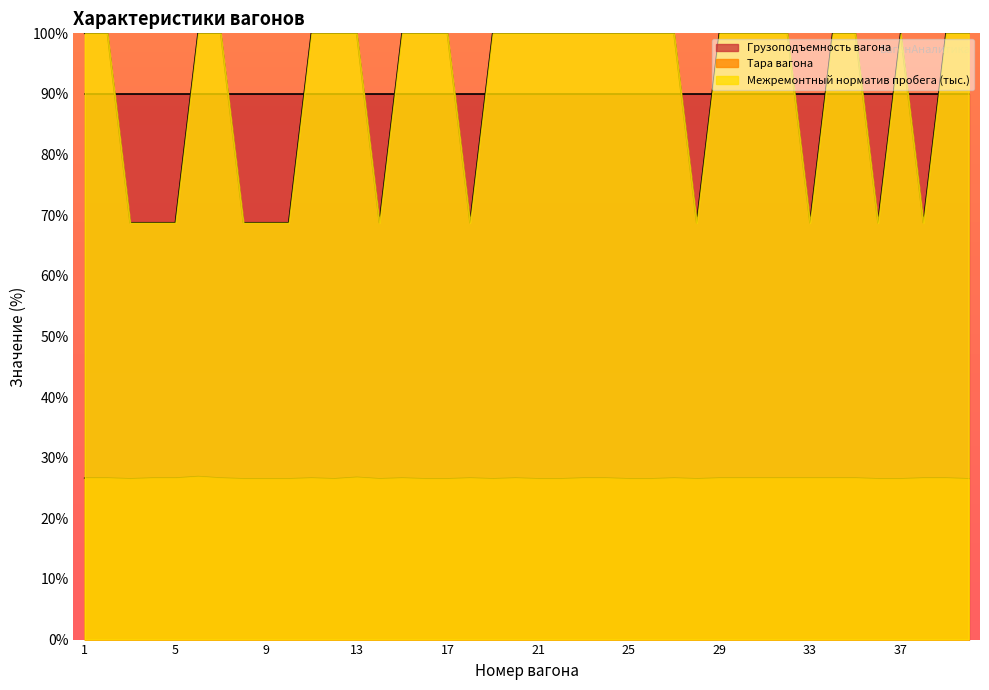

Rank the categories by Межремонтный норматив пробега (тыс.) value from lowest to highest.

3, 4, 5, 8, 9, 10, 14, 18, 28, 33, 36, 38, 1, 2, 6, 7, 11, 12, 13, 15, 16, 17, 19, 20, 21, 22, 23, 24, 25, 26, 27, 29, 30, 31, 32, 34, 35, 37, 39, 40